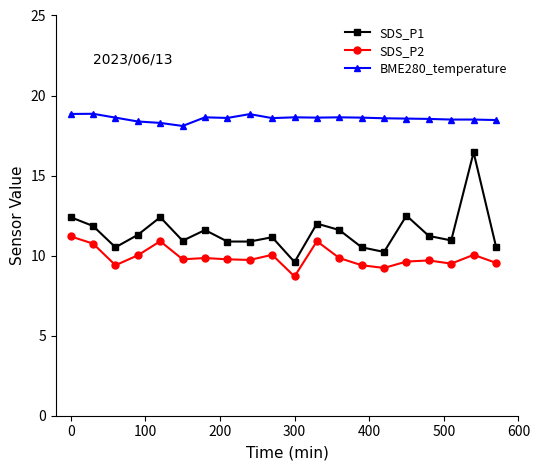

What is the value of the BME280_temperature point at the 7th from the left?

18.6